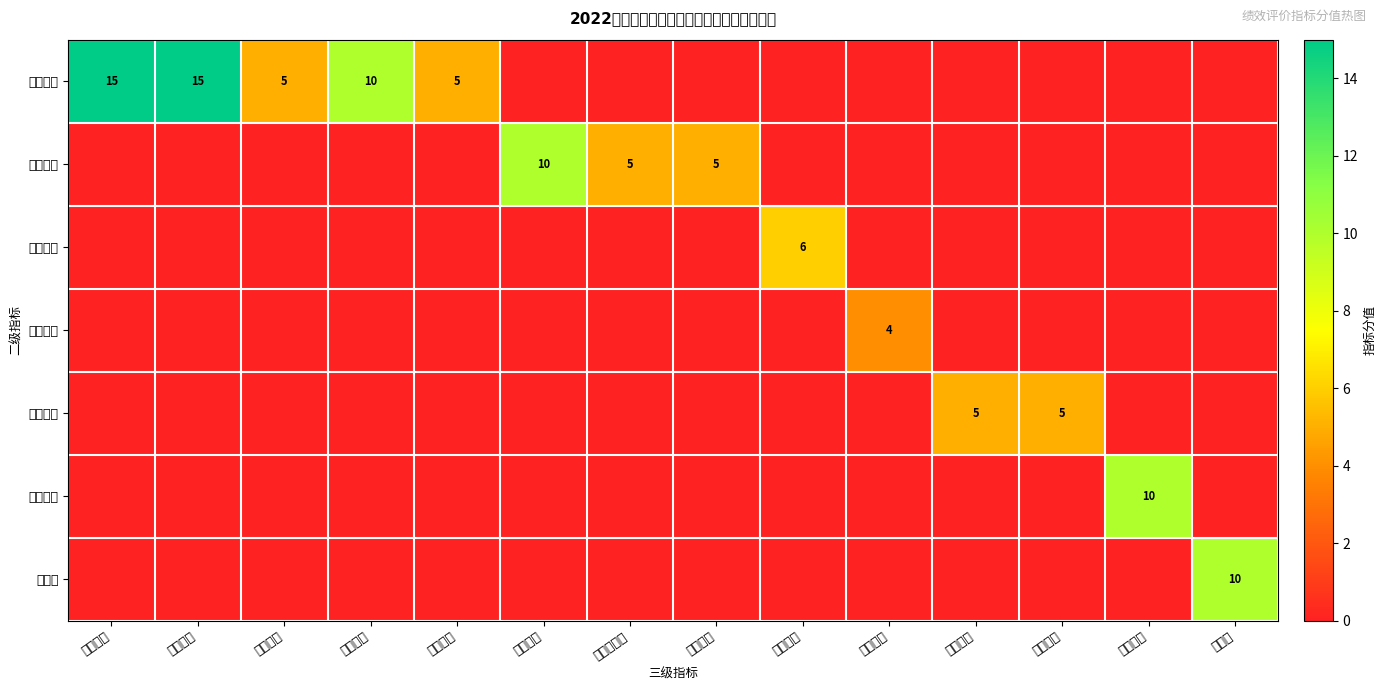

The 整改反馈 series shows 5 at 问题整改. True or false?

True